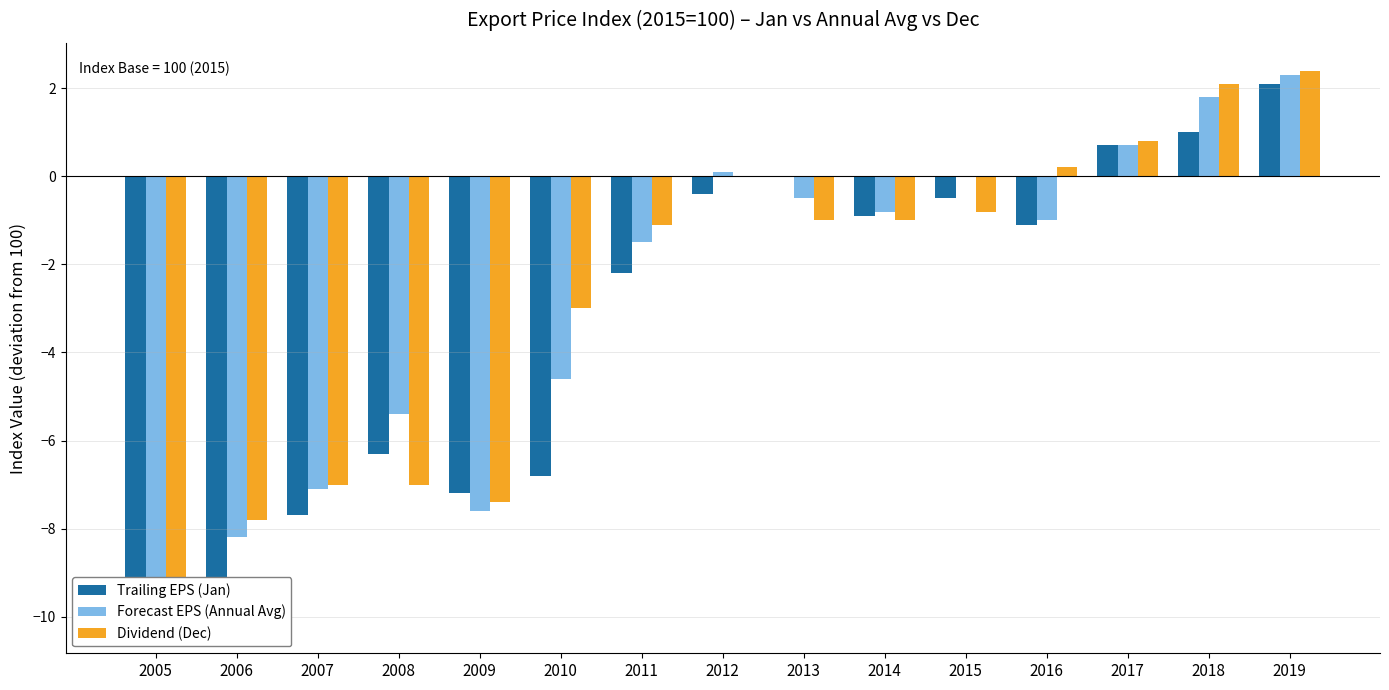

What are all the series names shown in the legend?

Trailing EPS (Jan), Forecast EPS (Annual Avg), Dividend (Dec)